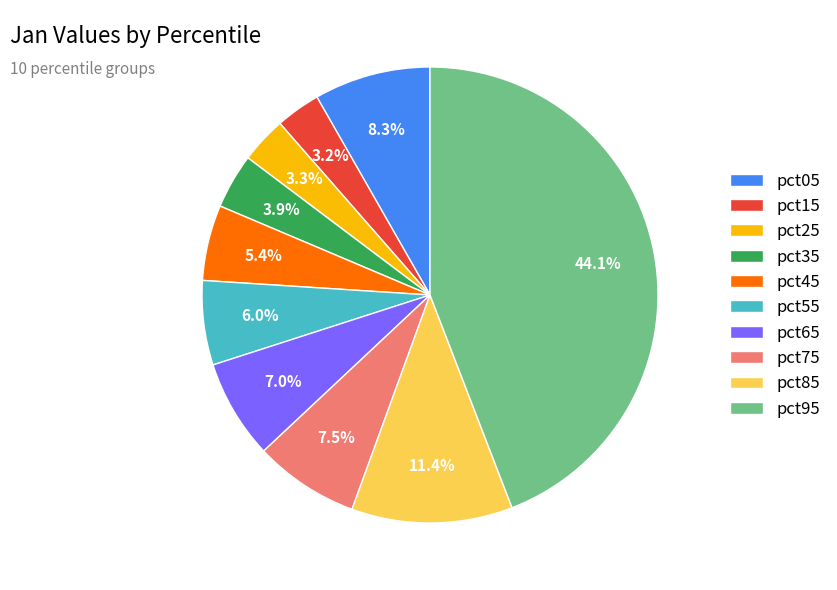

What is the total percentage of pct95 and pct35?

48.0%